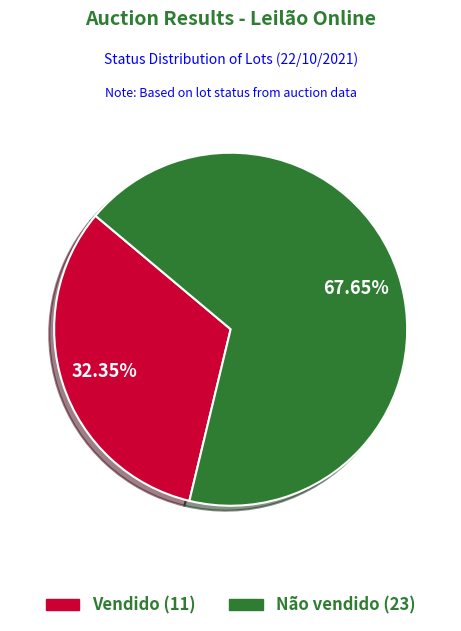

What is the smallest slice in the pie chart?

Vendido